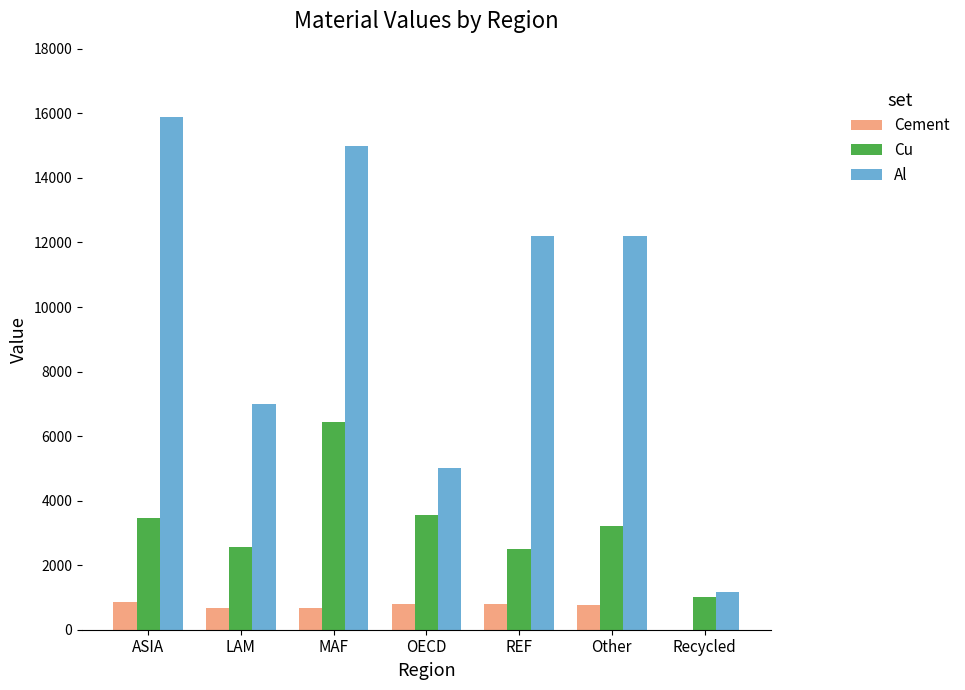

The value of Cu at OECD is 3563.6. True or false?

True